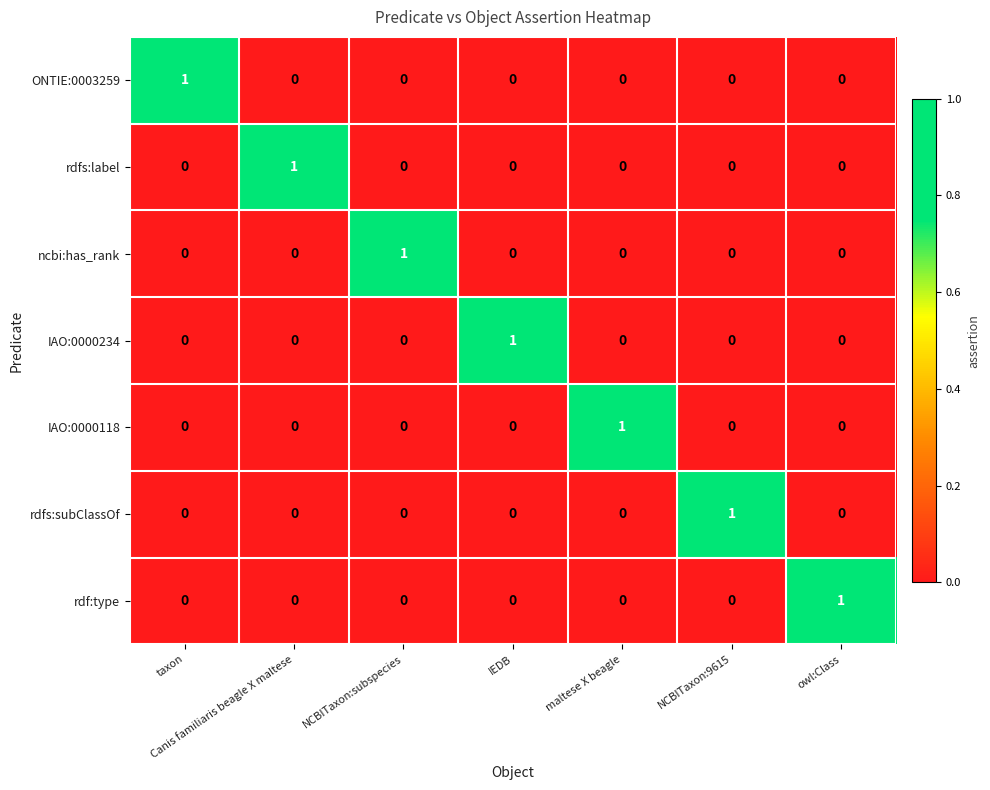

At how many categories does at least one series exceed 0?

7